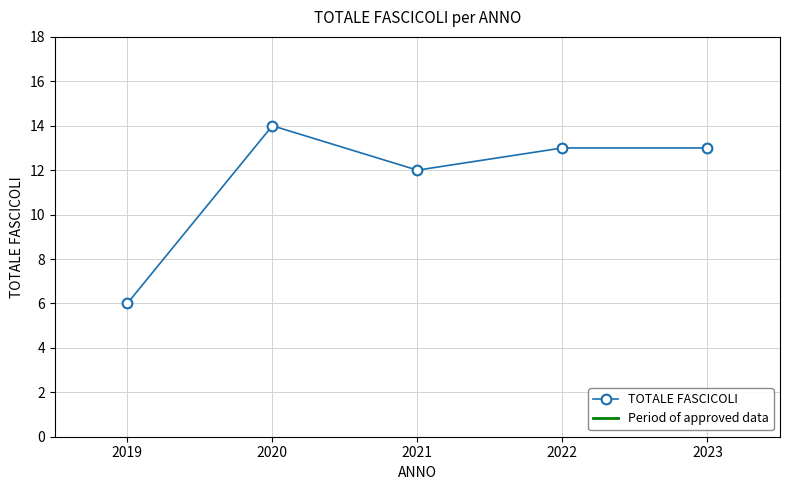

Where is the first local maximum?

2020